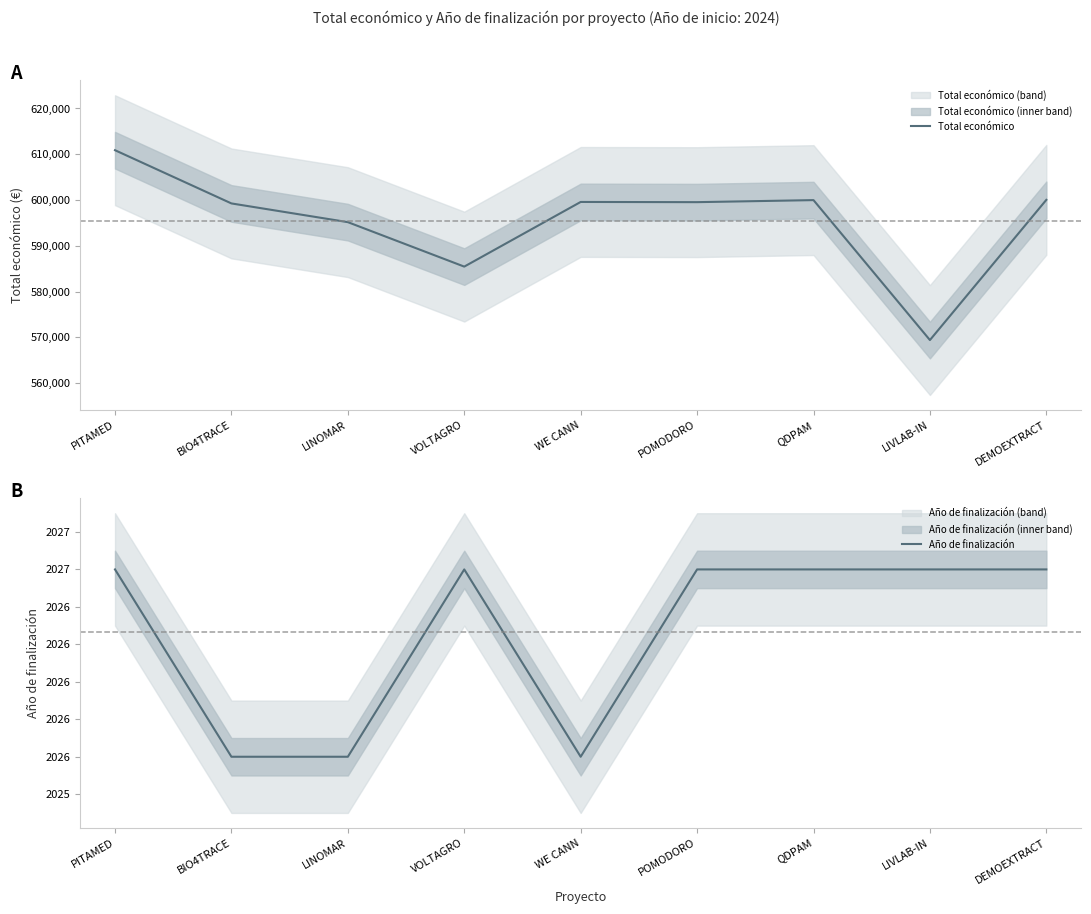

True or false: Total económico and Año de finalización intersect in this chart.

False